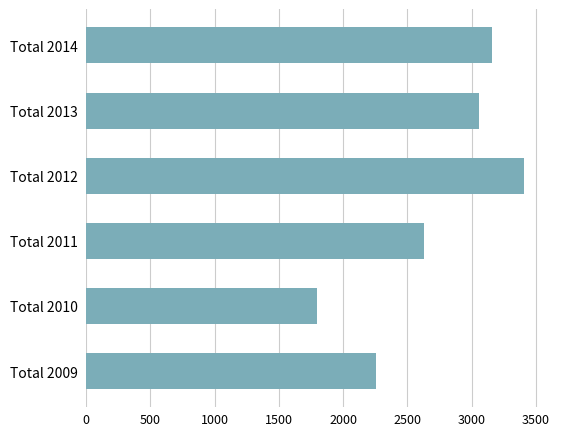

Which category has the highest value across all series?

Total 2012